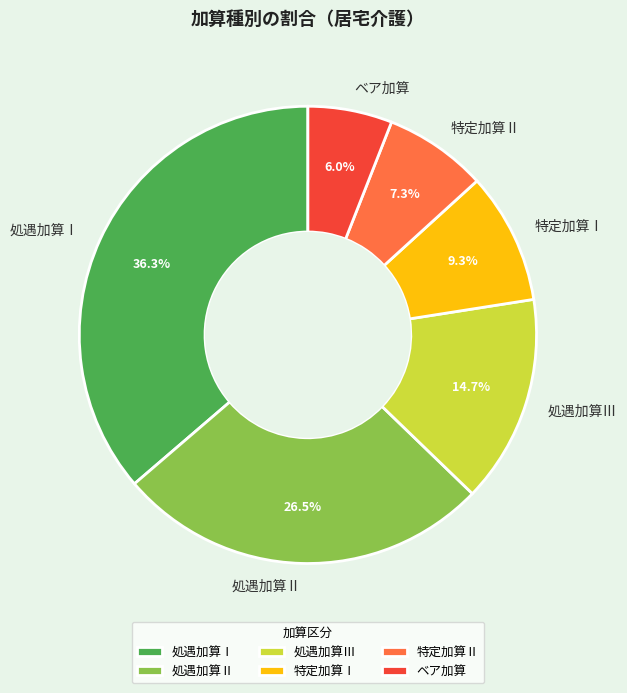

How many segments does this pie chart have?

6